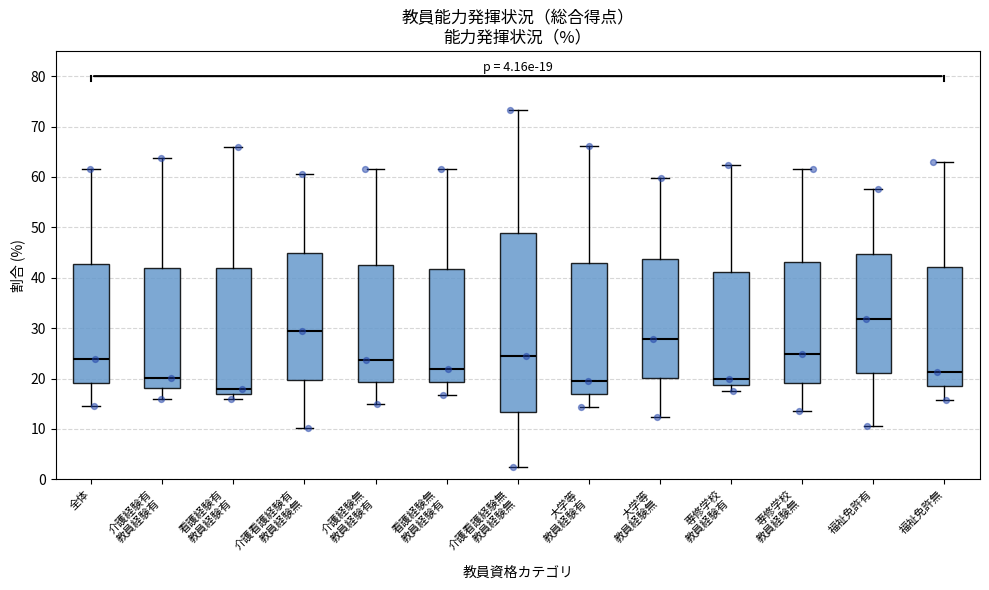

Which box's median line is the highest?

福祉免許有